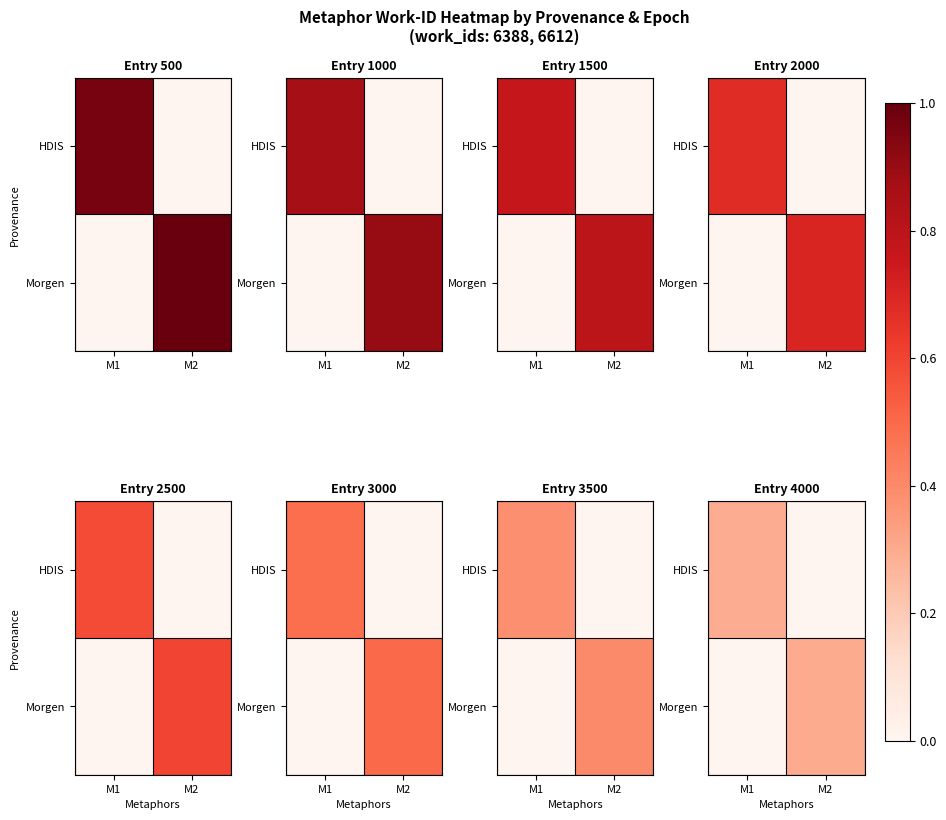

What is the sum of all HDIS values?

0.3